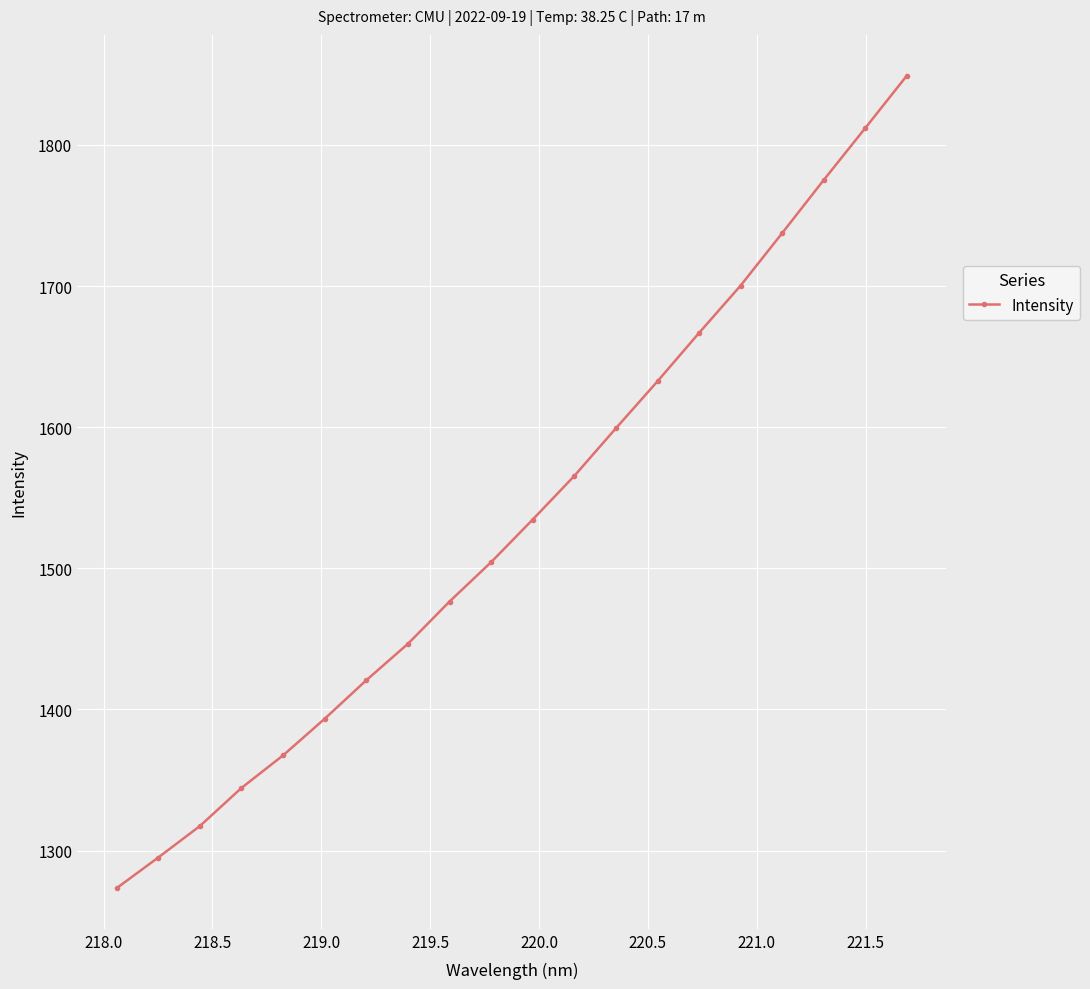

What is the smallest value displayed?

1273.3